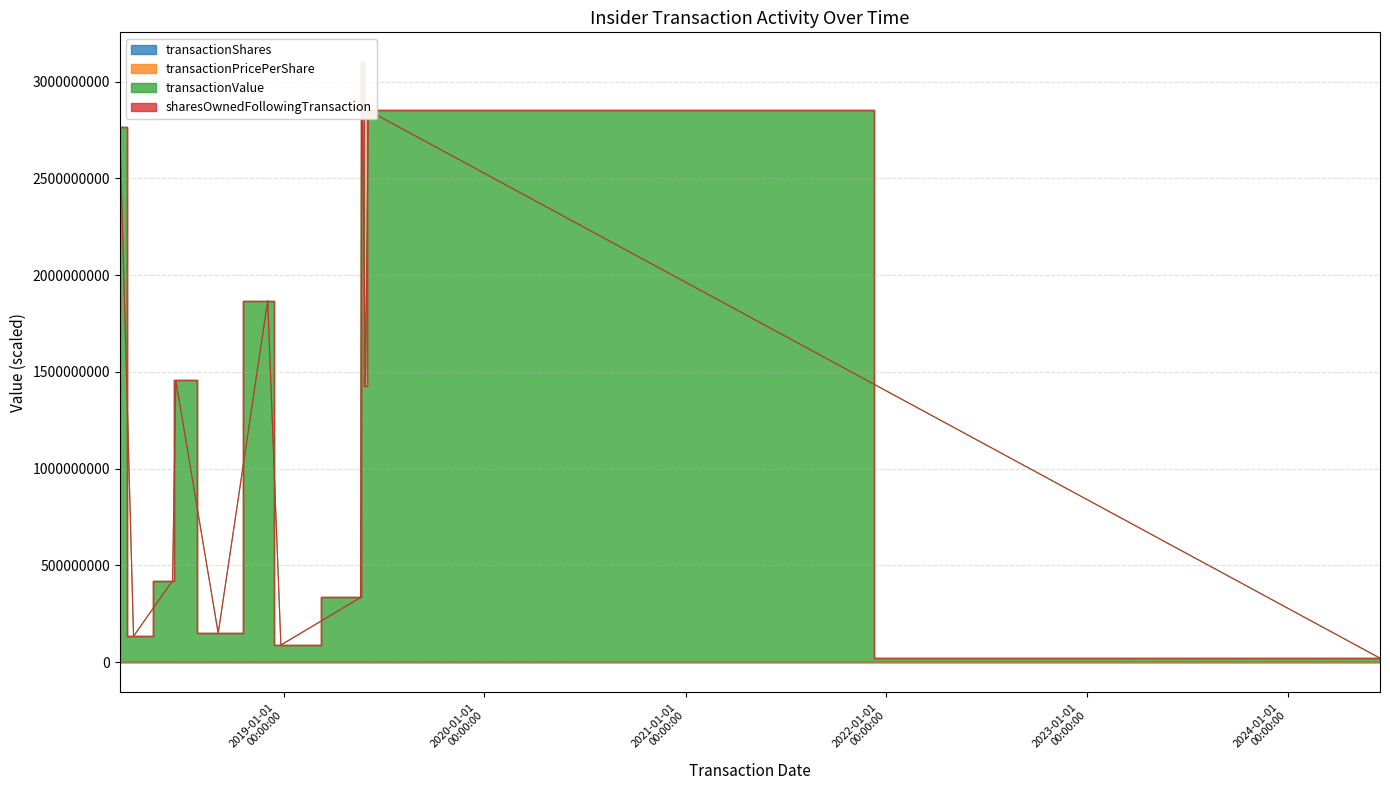

True or false: transactionValue and transactionShares cross at least once.

False